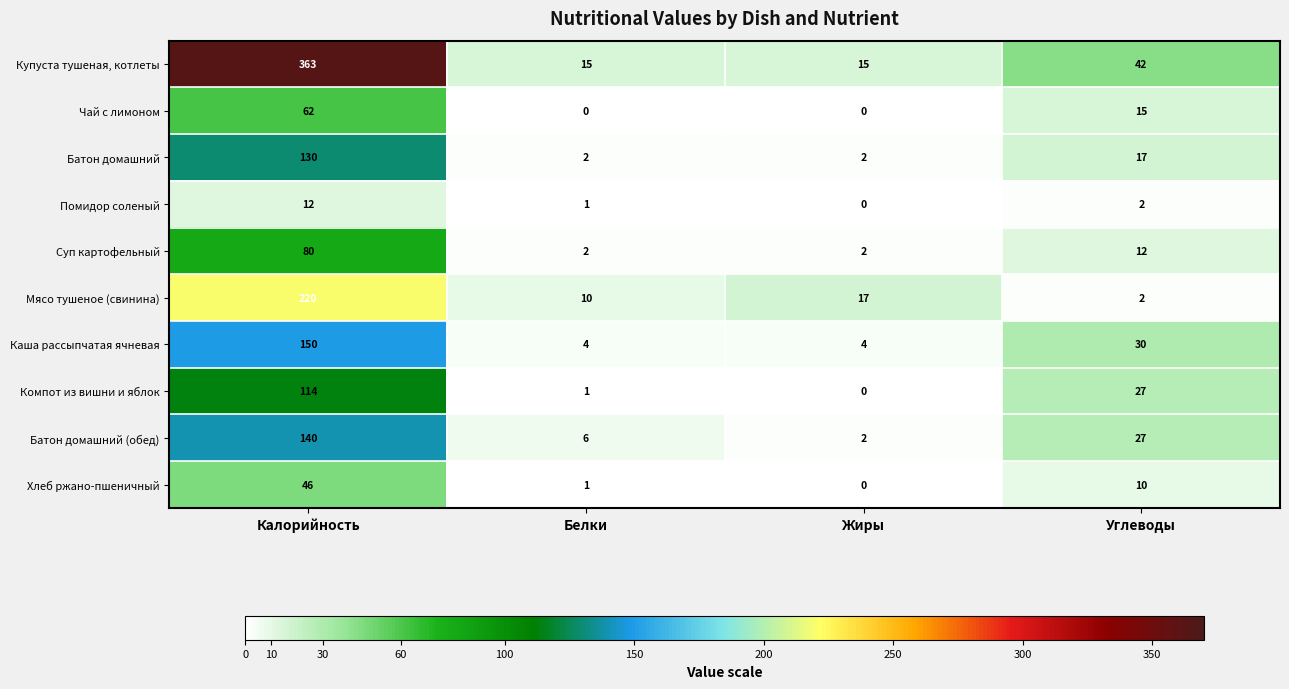

What is the greatest value displayed?

363